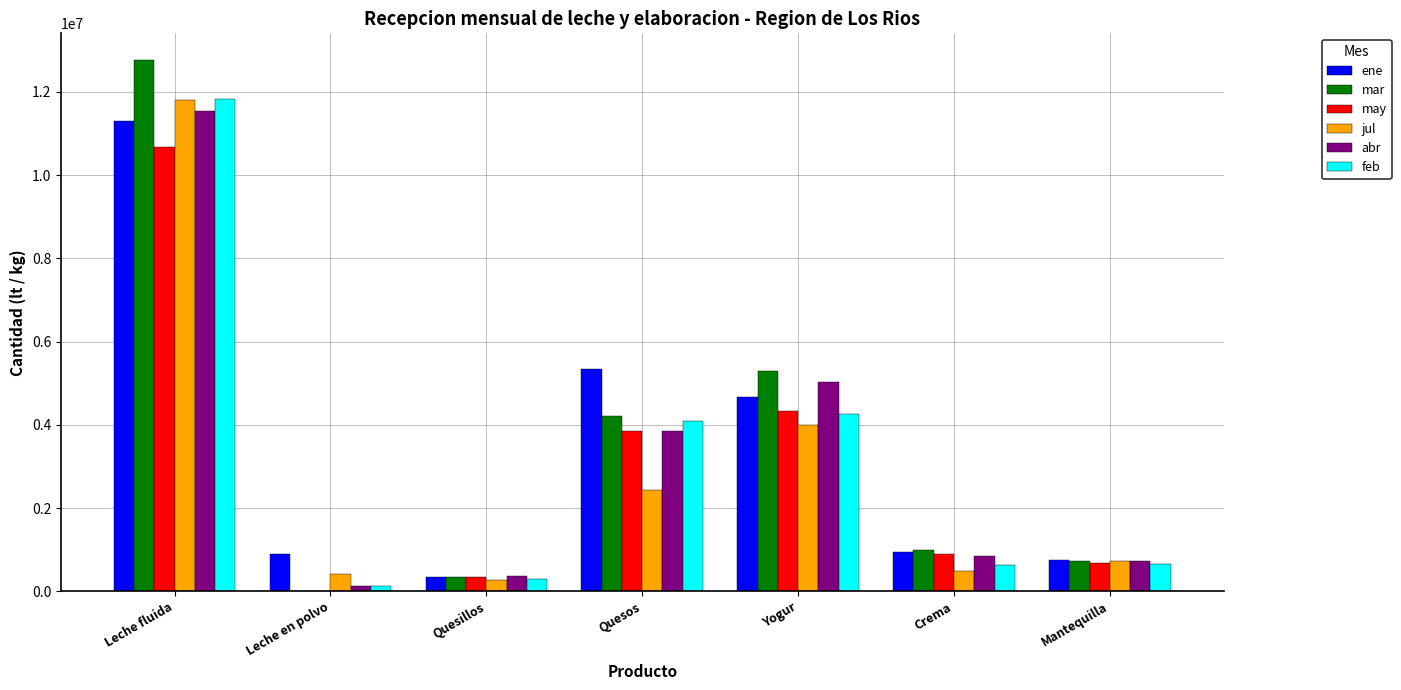

What is the total value across all series at Crema?

4789882